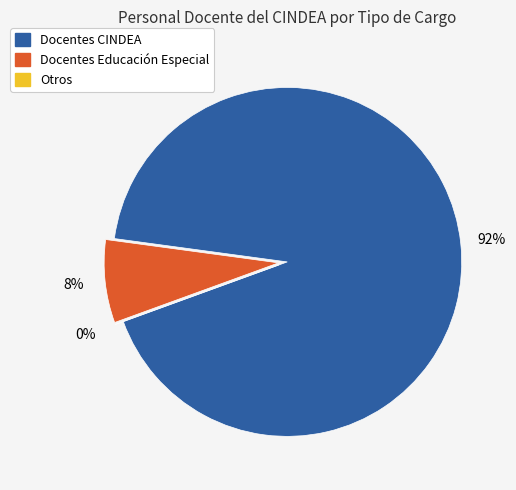

Combined, do Docentes CINDEA and Otros account for over 50%?

Yes